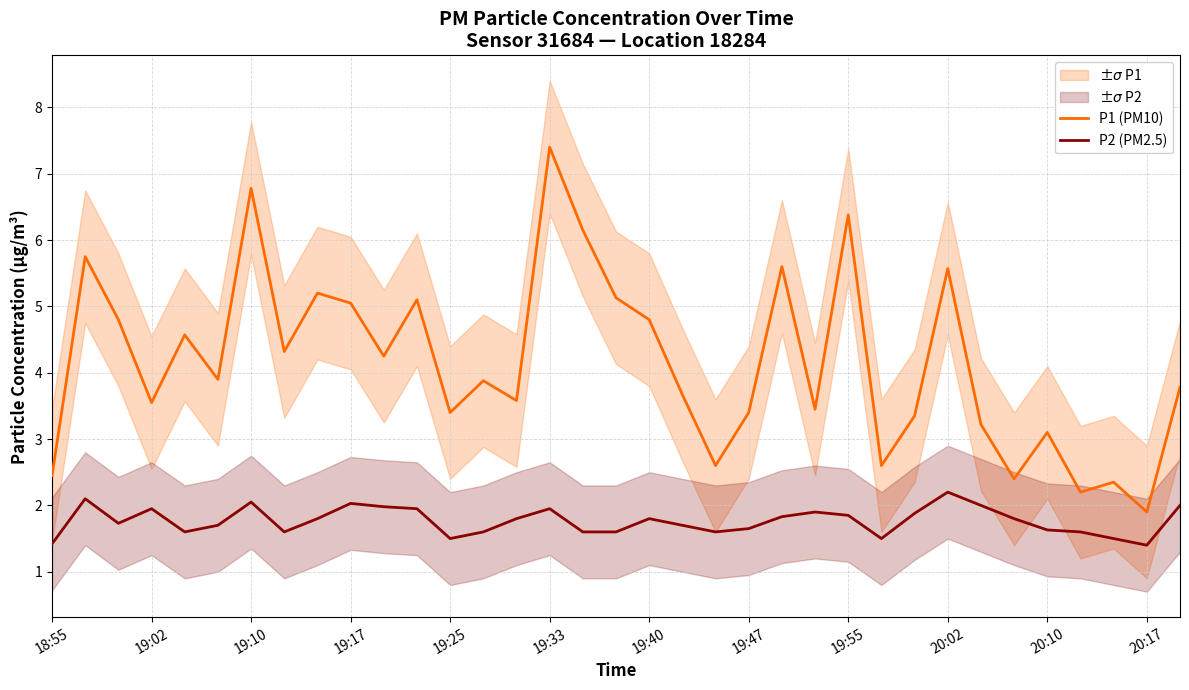

What is the value of the P2 (PM2.5) point at the 4th from the left?

1.9